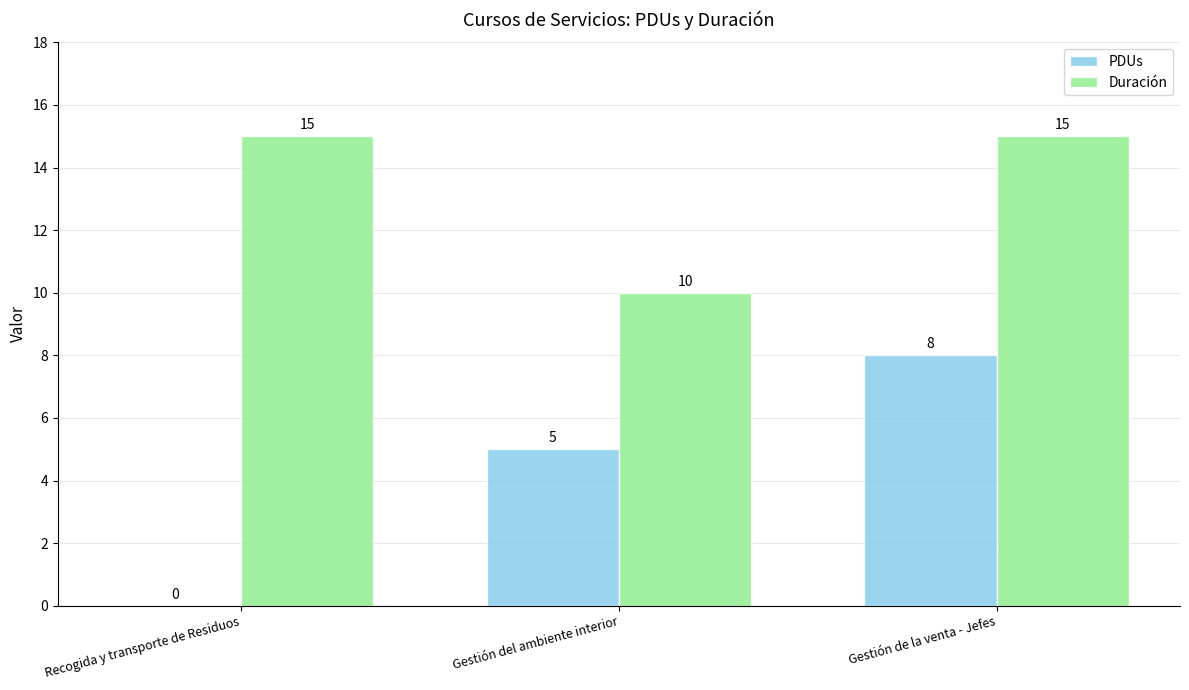

Which series has the widest spread of values?

PDUs